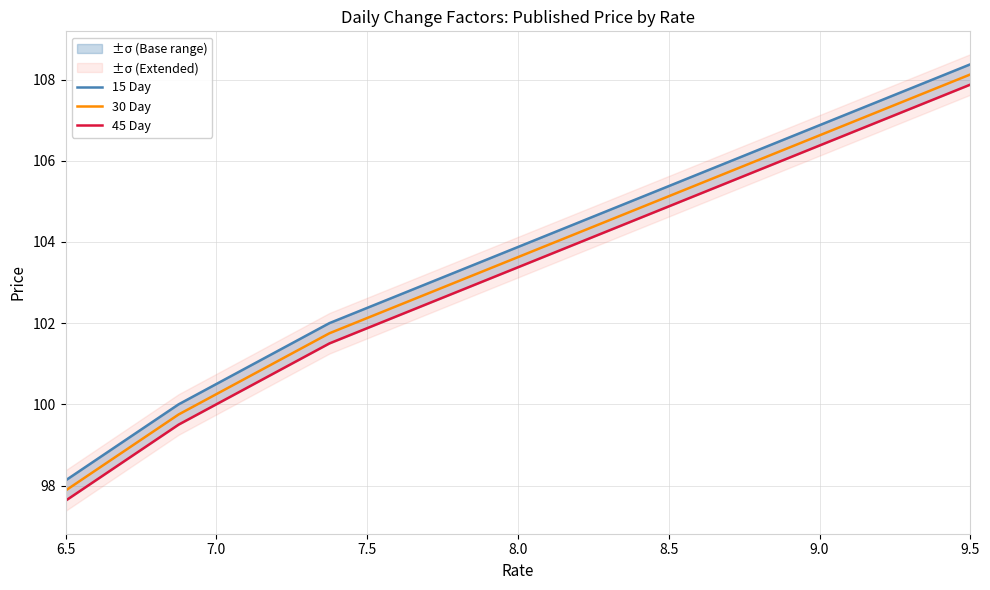

True or false: 45 Day and 15 Day intersect in this chart.

False